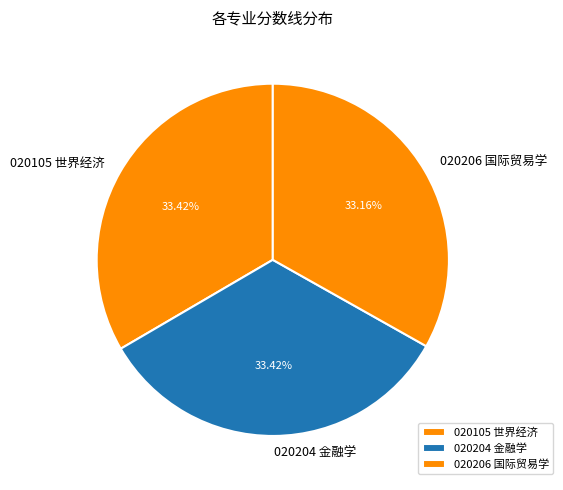

What is the ratio of the value at 020204 金融学 to the value at 020105 世界经济?

1.0